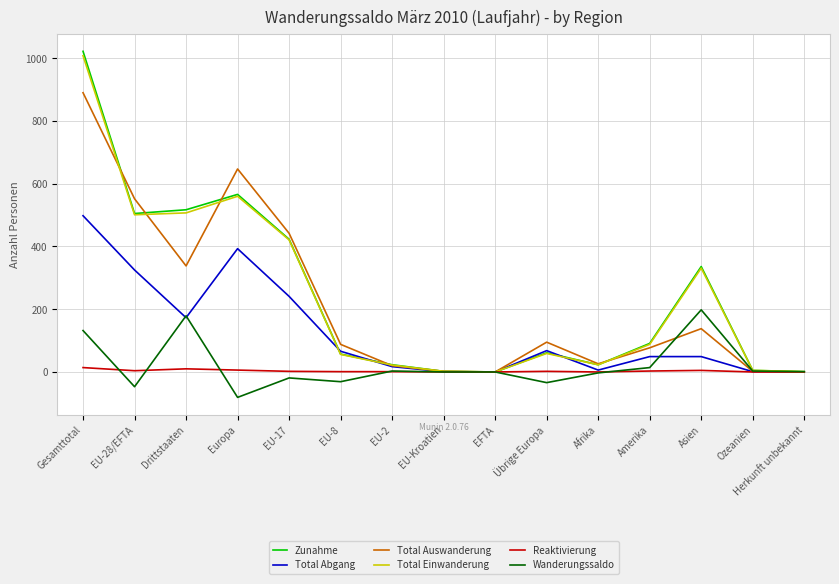

What is the sum of the Reaktivierung values at Drittstaaten and EU-28/EFTA?

14